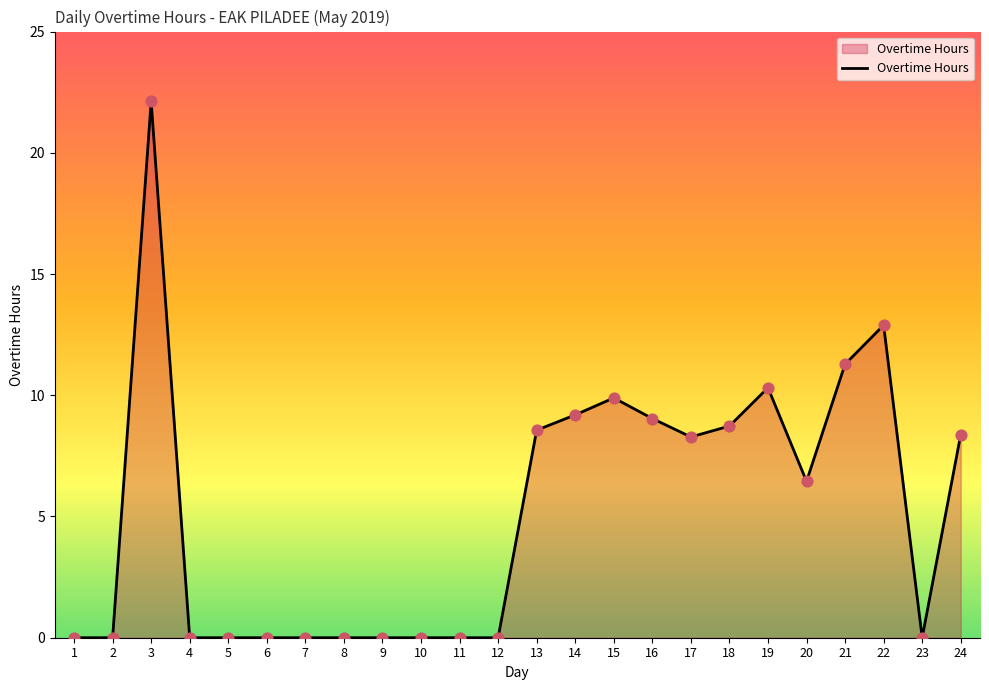

Between 19 and 9, which is larger?

19